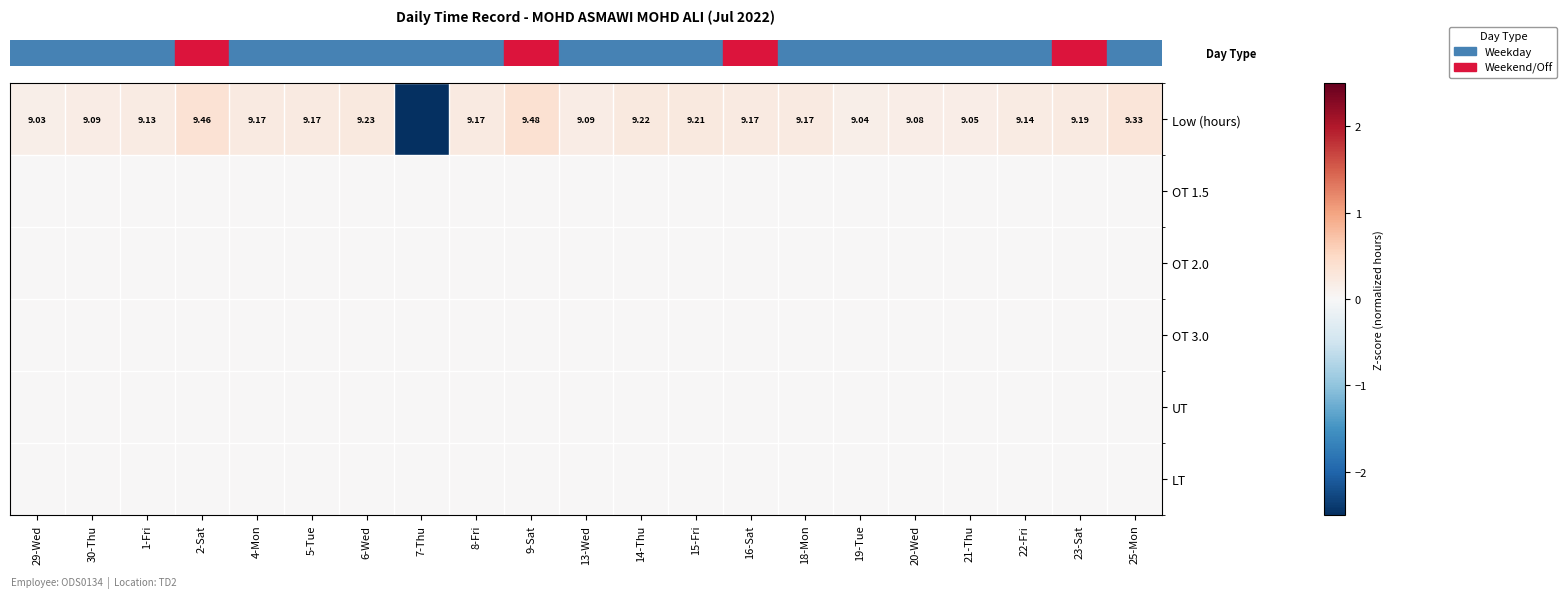

Is it true that row_1 equals 0.0 at 22-Fri?

True